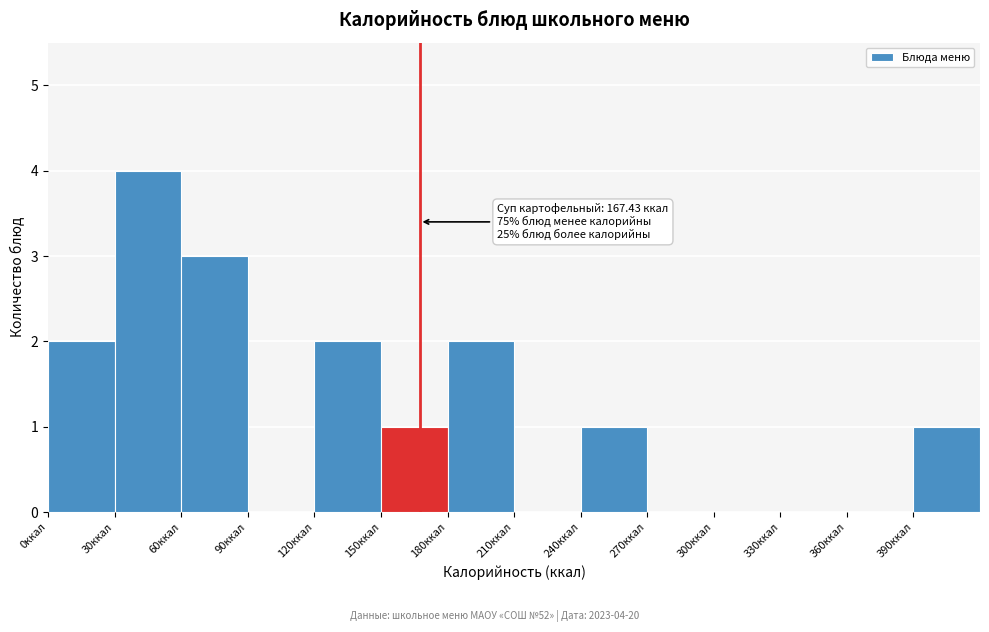

Which range on the x-axis has the tallest bar?

30 to 60